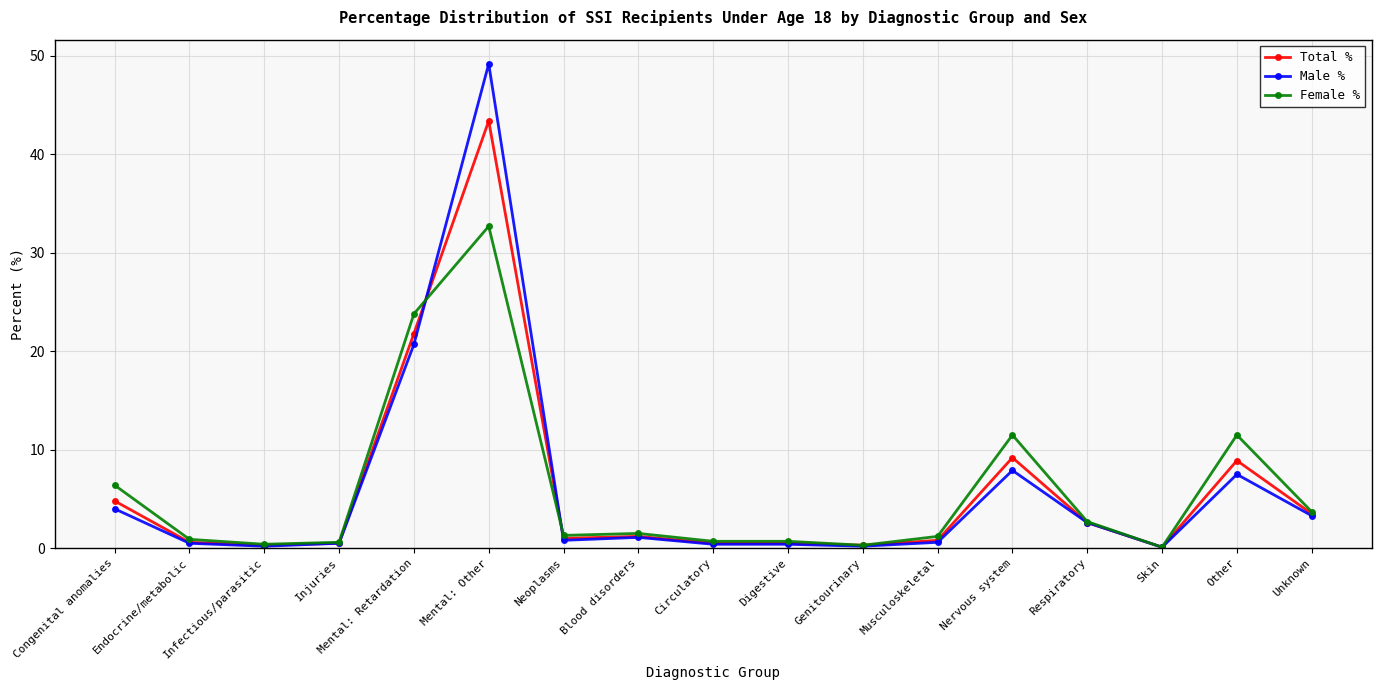

What is the sum of all Female % values?

100.0